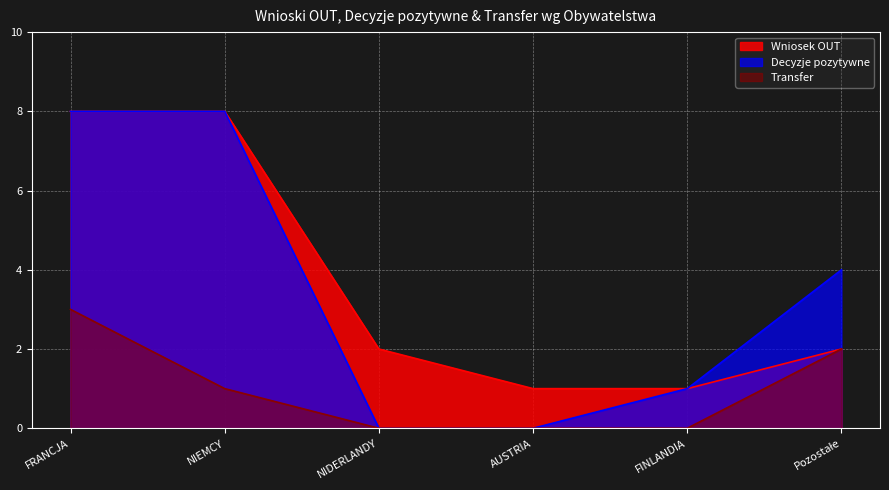

The Transfer series shows -2 at FINLANDIA. True or false?

False